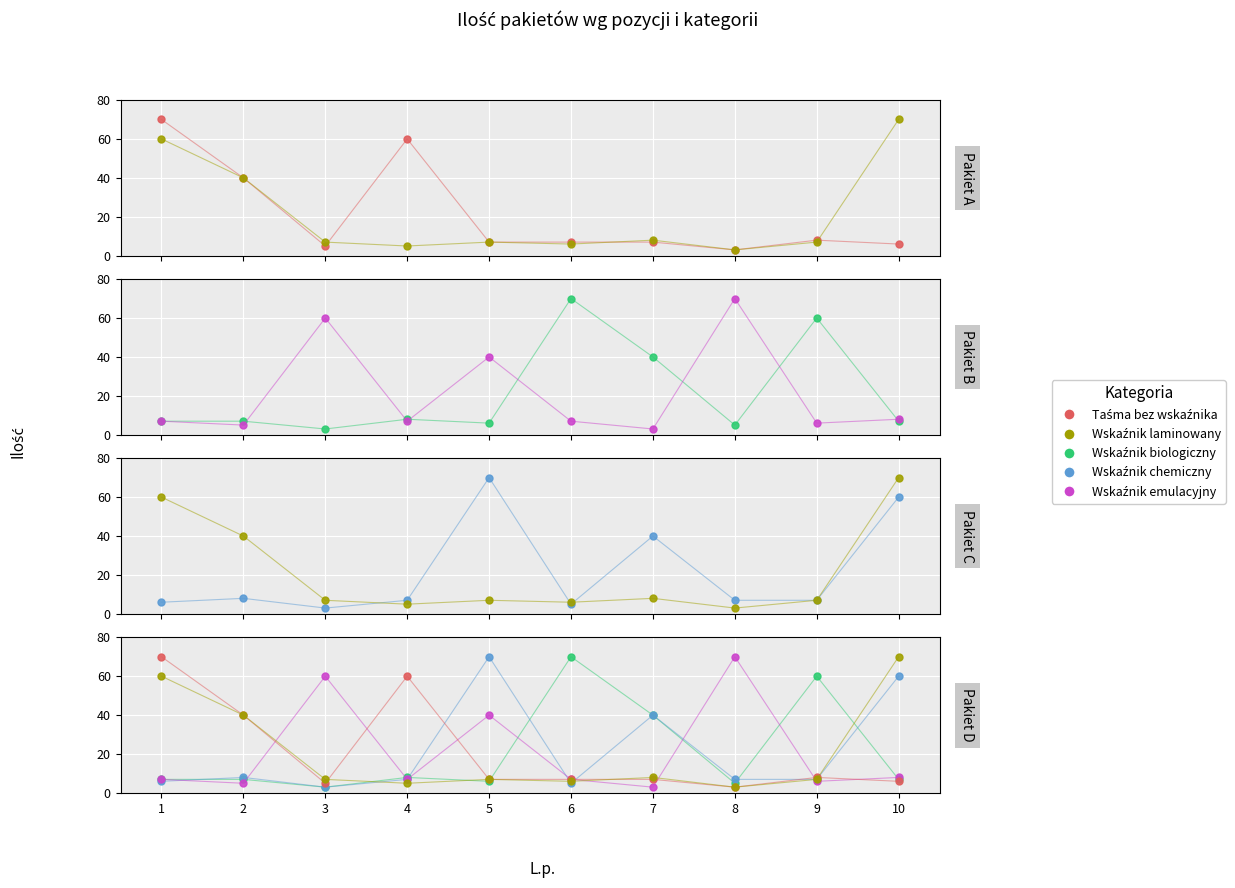

Which series has the largest range (max minus min)?

Taśma bez wskaźnika